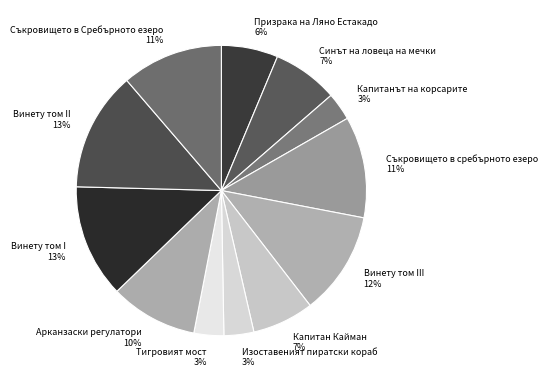

To the nearest percent, what is the average slice percentage?

8%